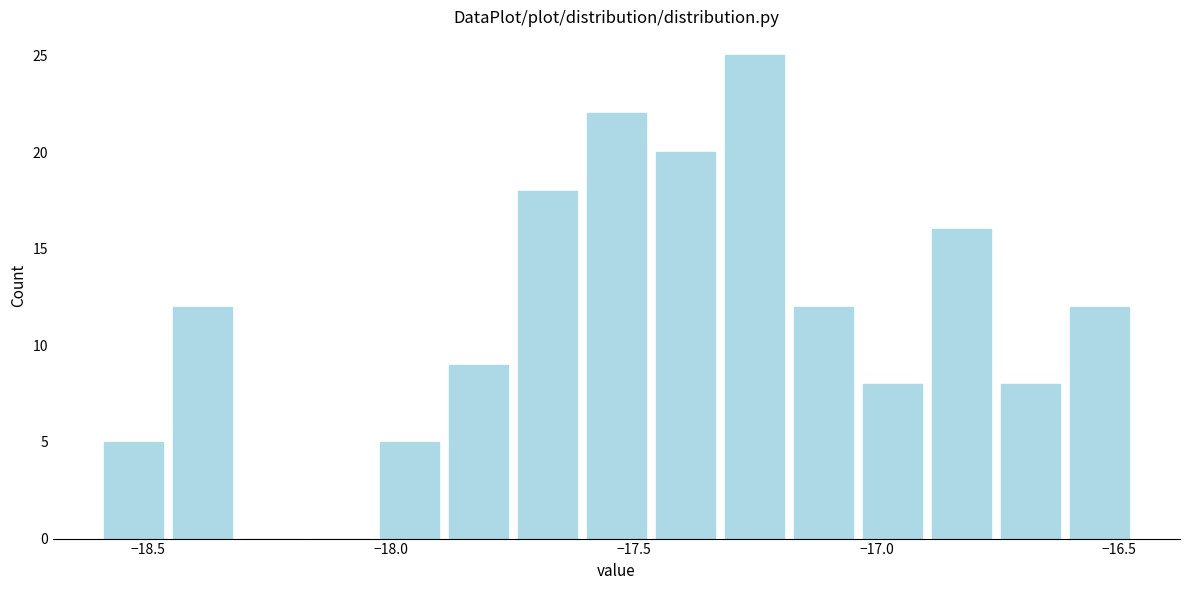

Read against the x-axis, roughly where is the centre of the tallest bar?

-17.25